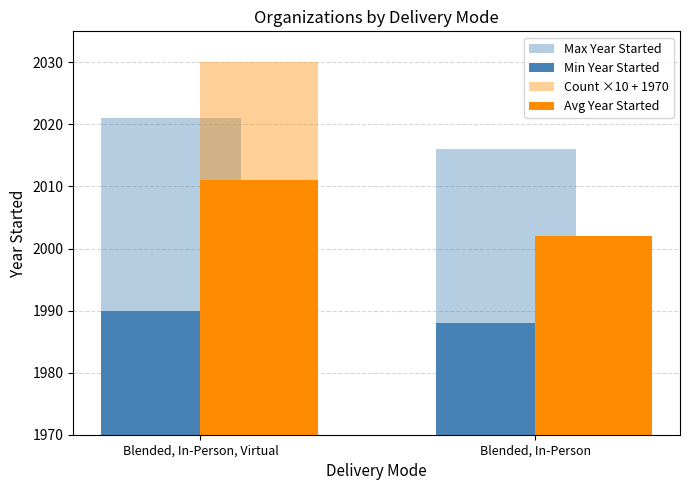

Which series has the widest spread of values?

Count ×10 + 1970